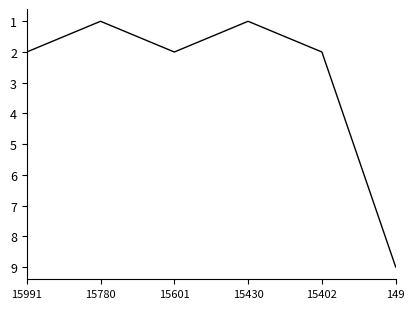

What is the average value?

3